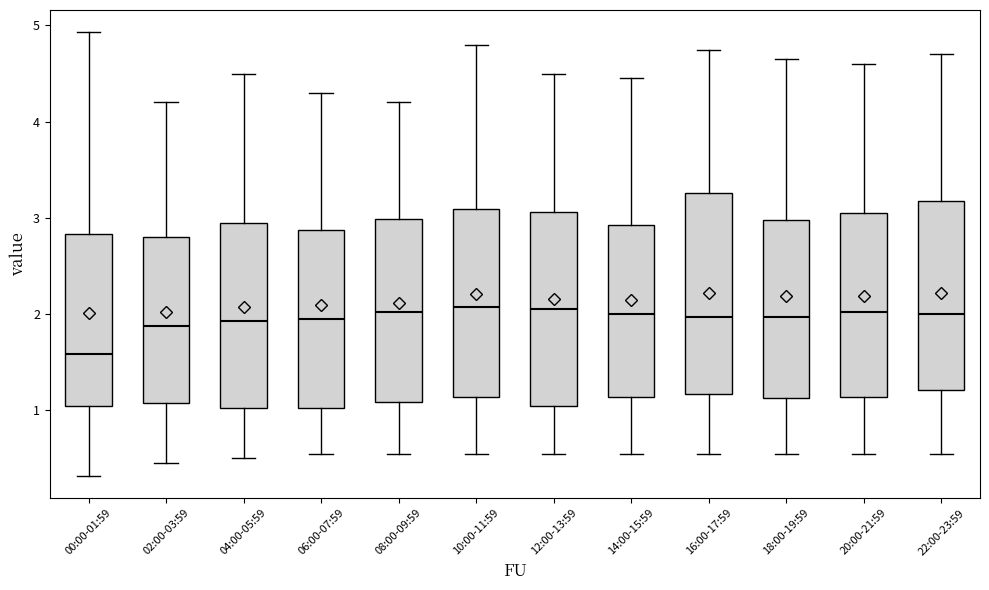

Where does the upper whisker of the box for 20:00-21:59 end on the y-axis? The values are not printed on the chart, so give them approximately, as read against the axis.

4.6